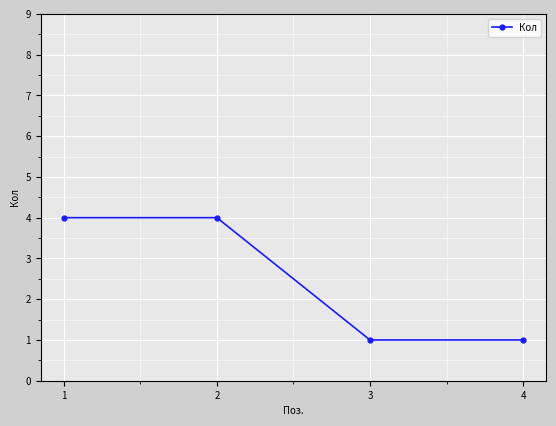

True or false: the data shows 1 at 3.

True